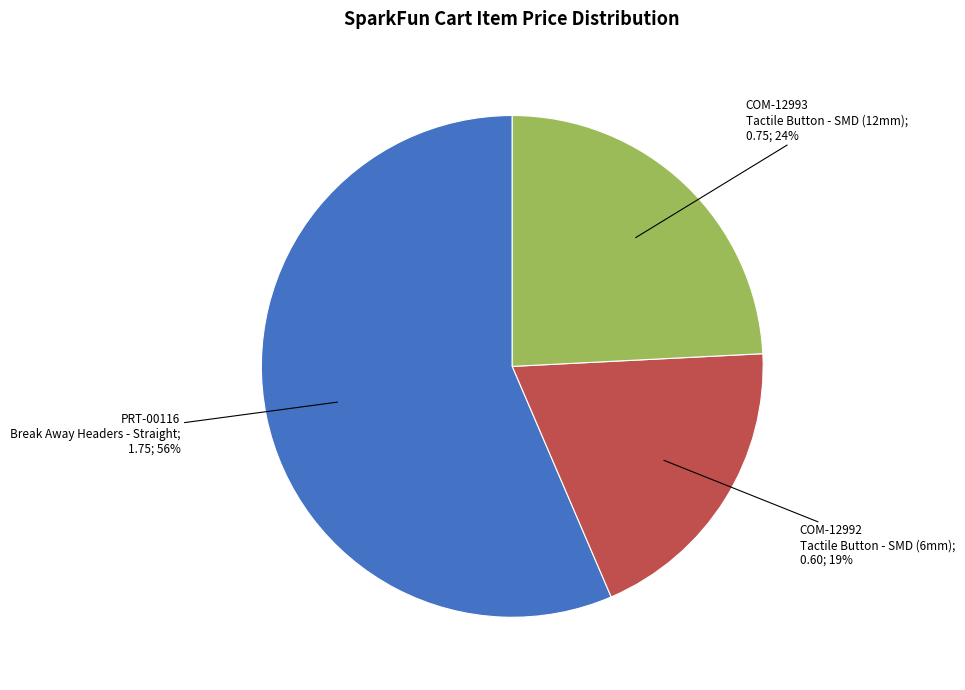

Does any single category account for the majority?

Yes